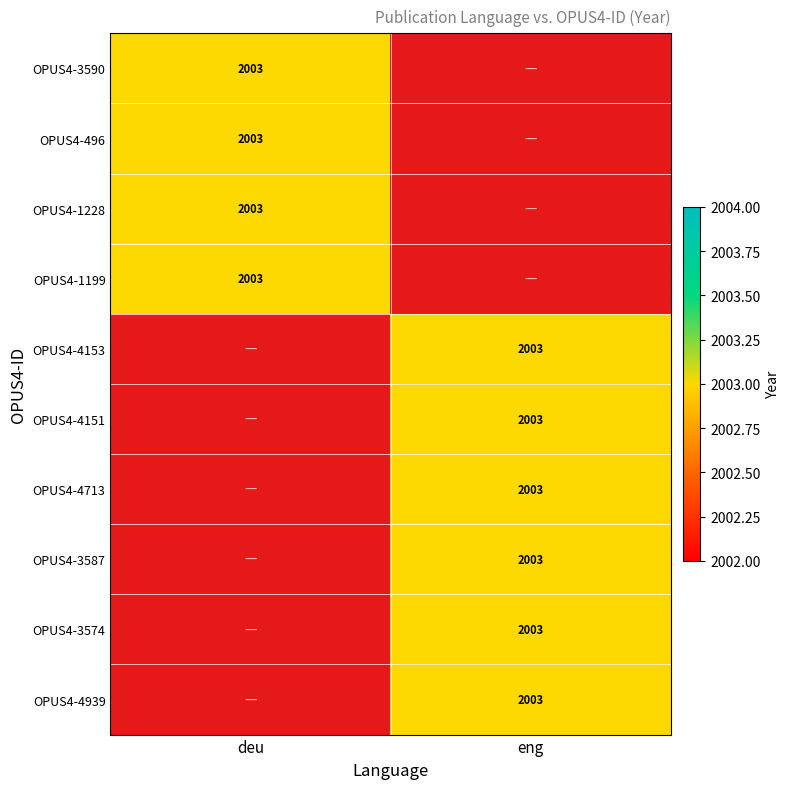

Reading left to right, list all the values displayed in this chart.

deu: 2003	2003	2003	2003	0	0	0	0	0	0
eng: 0	0	0	0	2003	2003	2003	2003	2003	2003